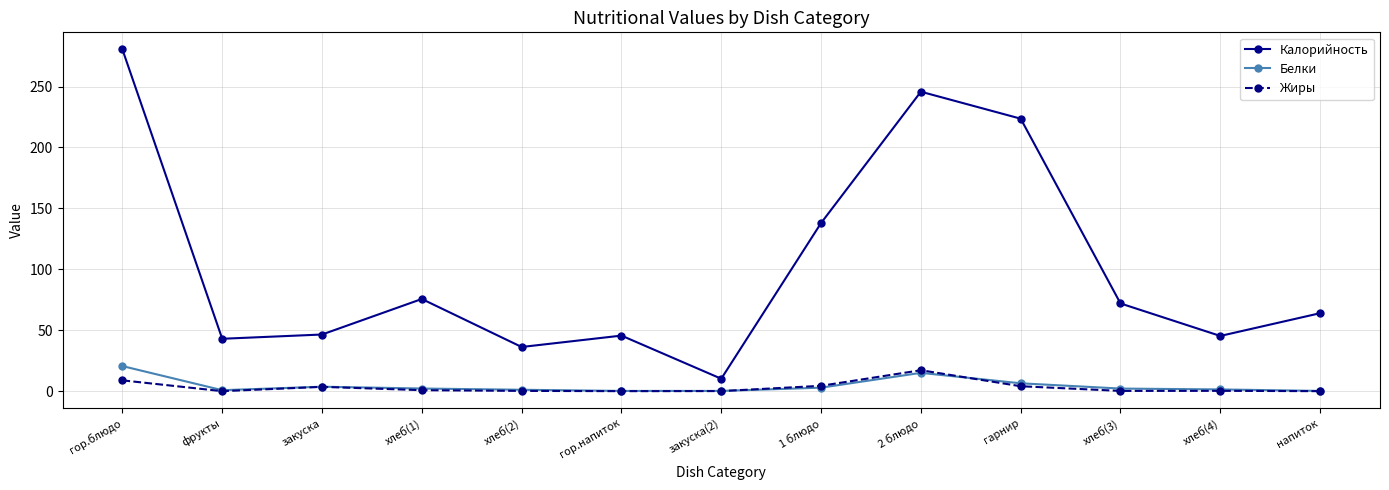

List the series in order of their peak value, lowest first.

Жиры, Белки, Калорийность